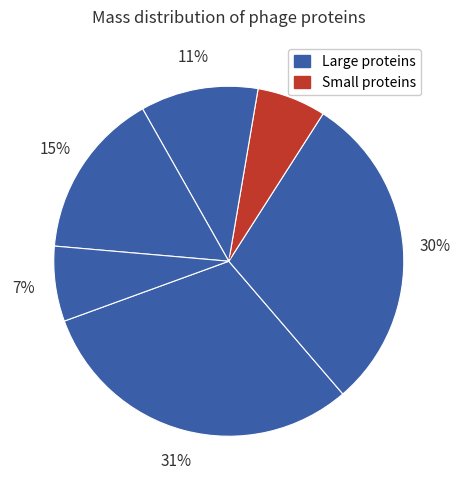

How many slices are in this pie chart?

6